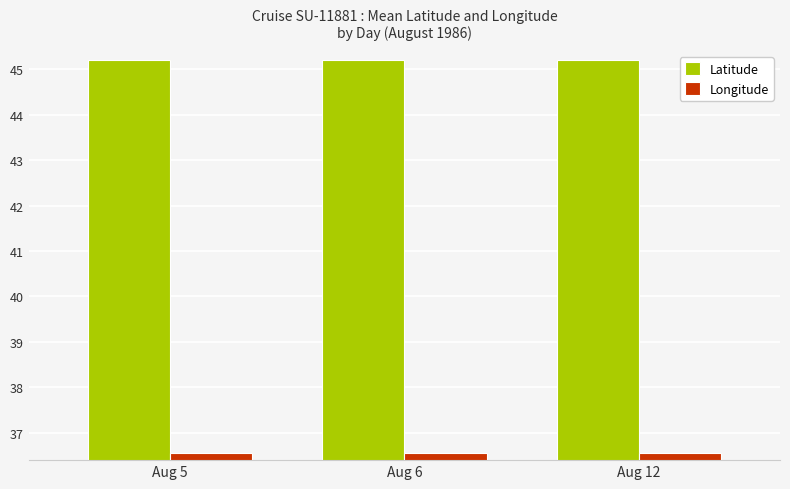

Read the Latitude value at Aug 12.

45.2